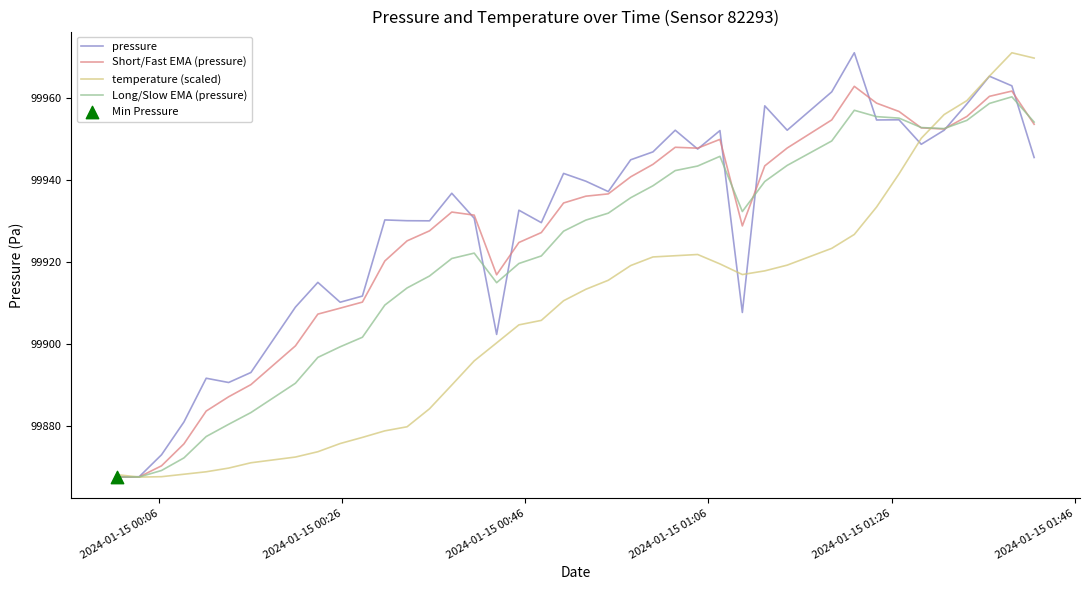

What is the minimum value shown in the chart?

99867.5